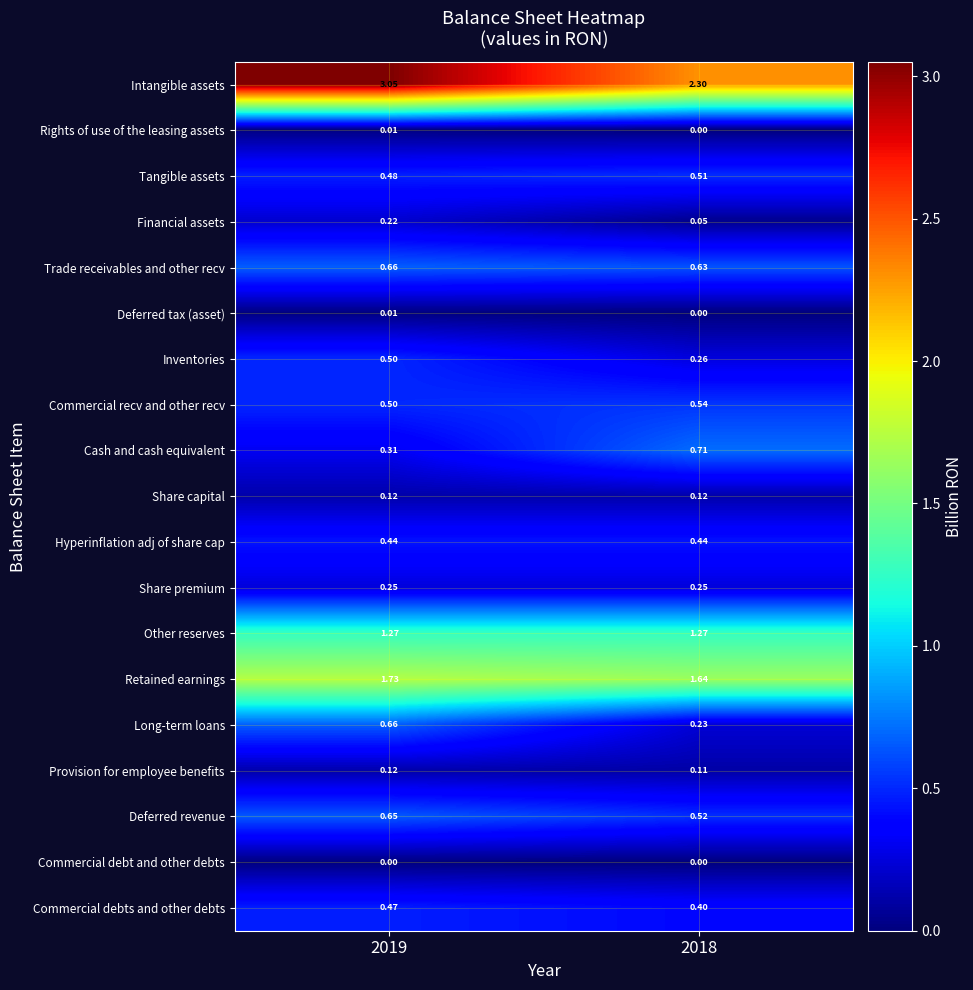

Is the value of Commercial recv and other recv at 2018 greater than the value of Deferred tax (asset) at 2018?

Yes